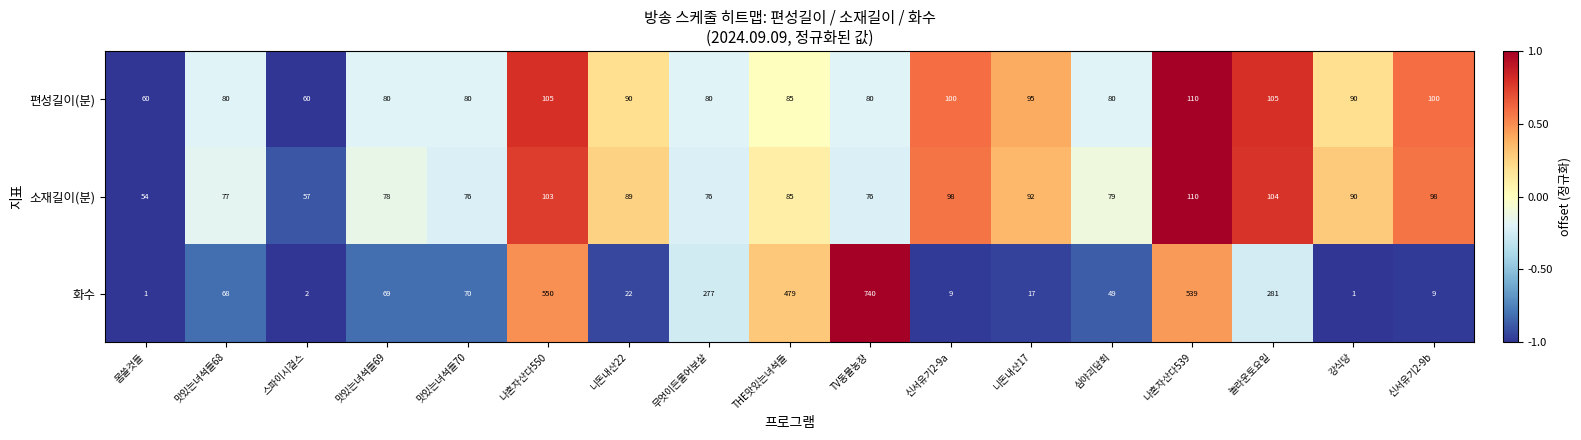

What is the difference between the maximum and second lowest values in the 편성길이(분) series?

50